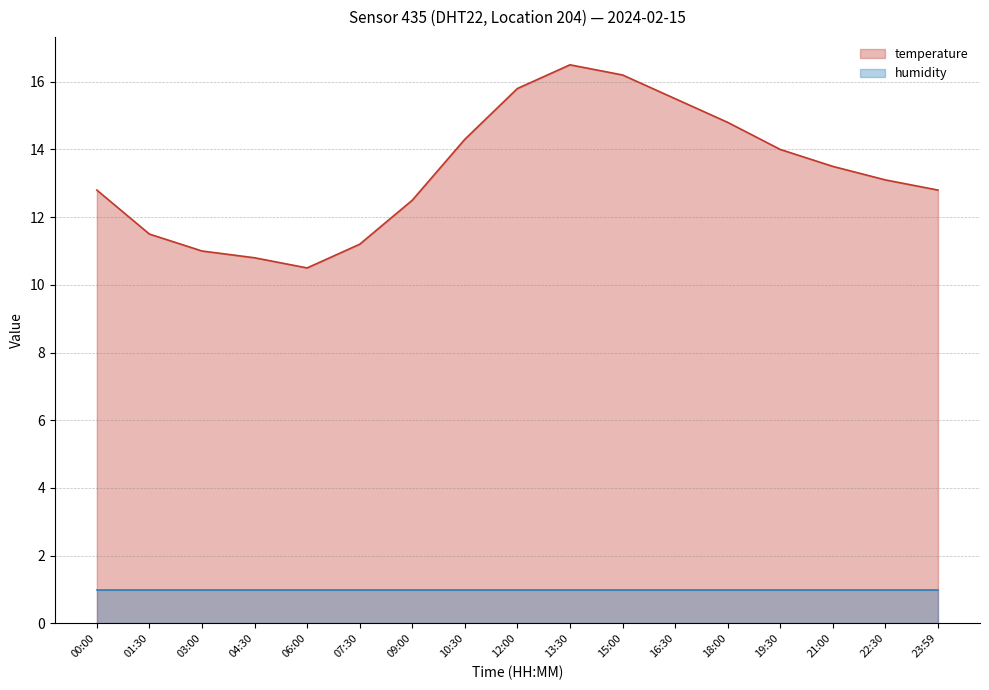

Which category has the lowest value across all series?

06:00